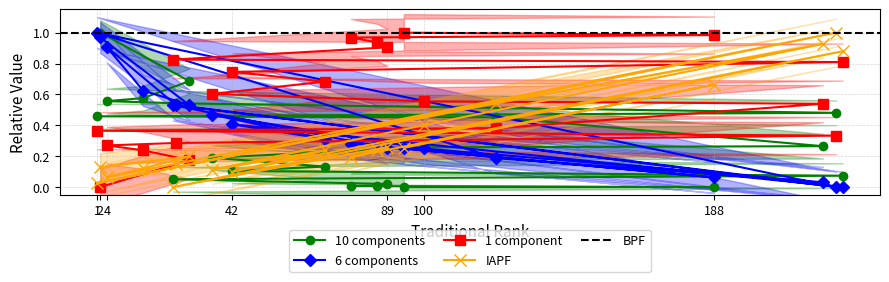

The 6 components series shows 0.4 at 42. True or false?

True